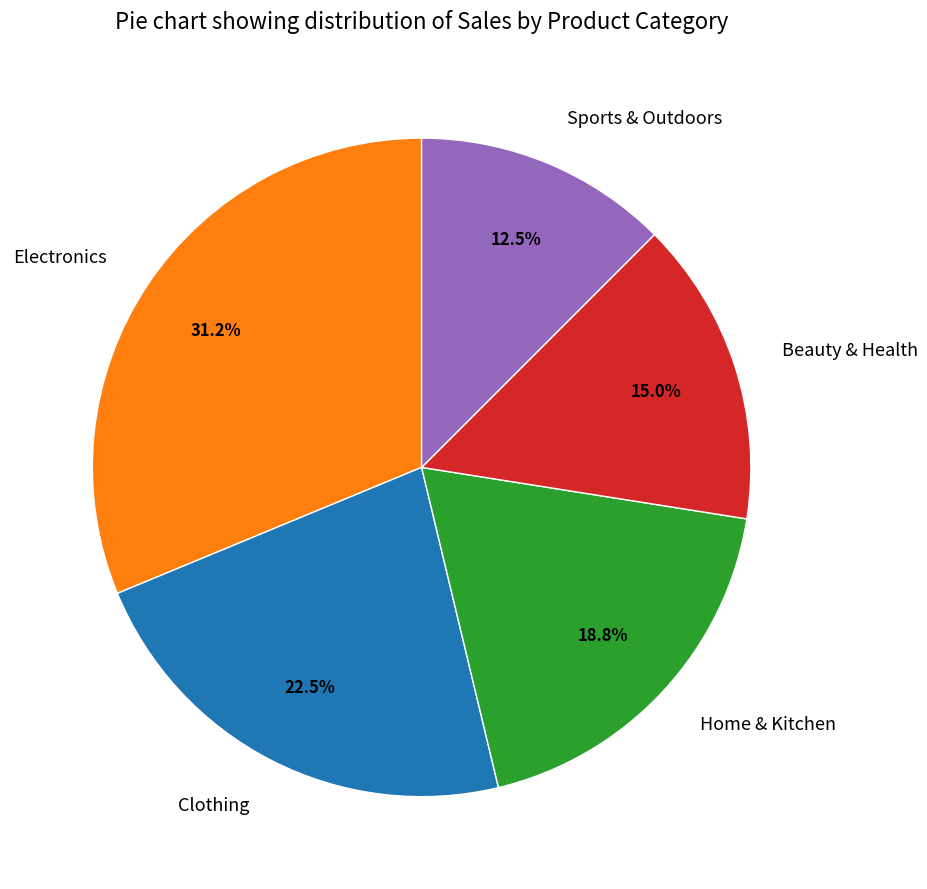

What percentage is the Home & Kitchen slice, to the nearest percent?

19%